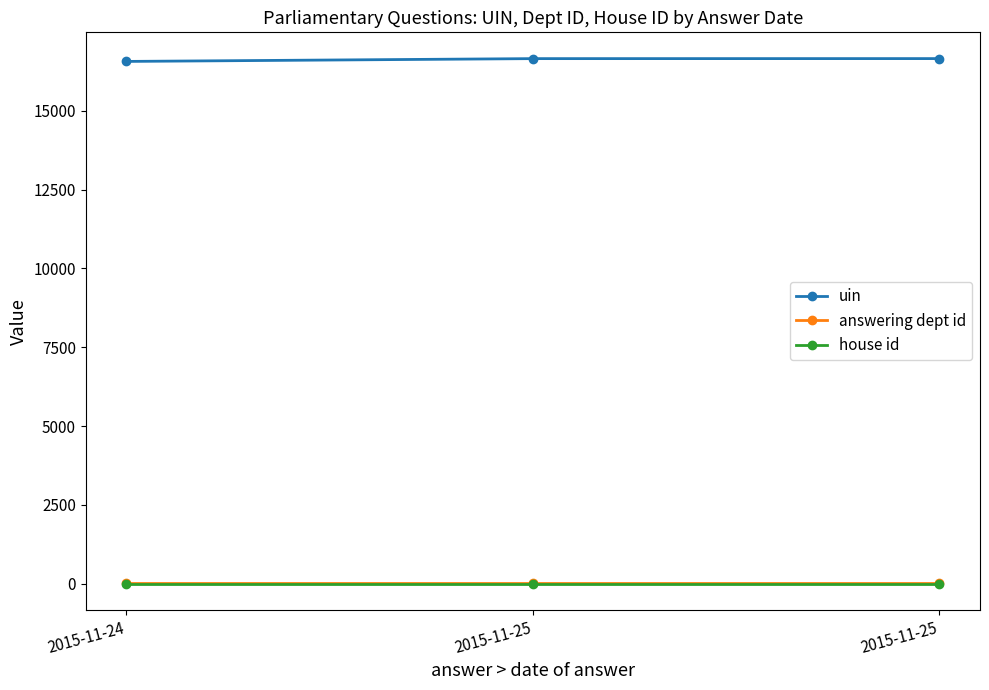

Is the value of uin at 2015-11-25 greater than the value of answering dept id at 2015-11-25?

Yes